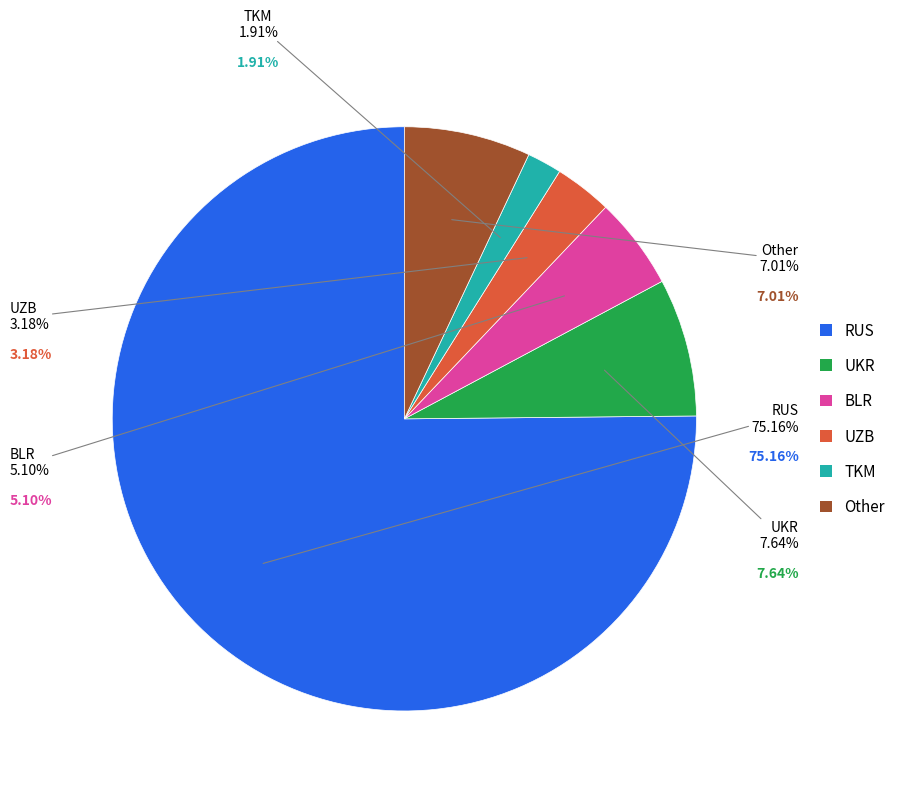

Which category has the biggest portion of the pie?

RUS